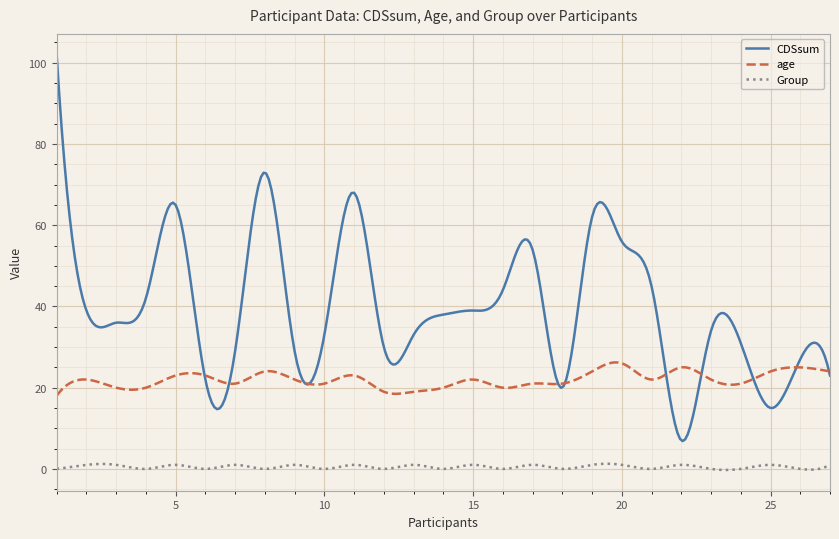

True or false: Group and CDSsum cross at least once.

False